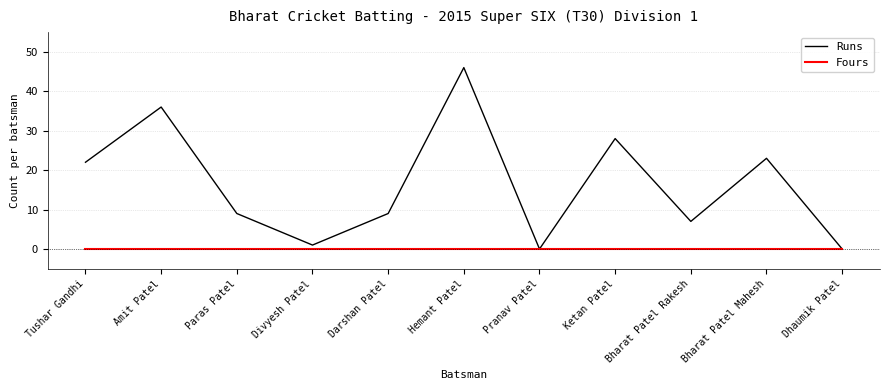

True or false: Runs has more than 0 interior local peaks.

True